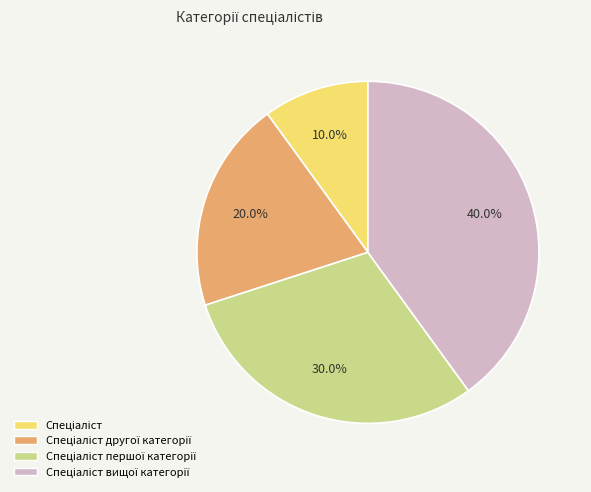

Is there any slice that represents more than half of the pie?

No